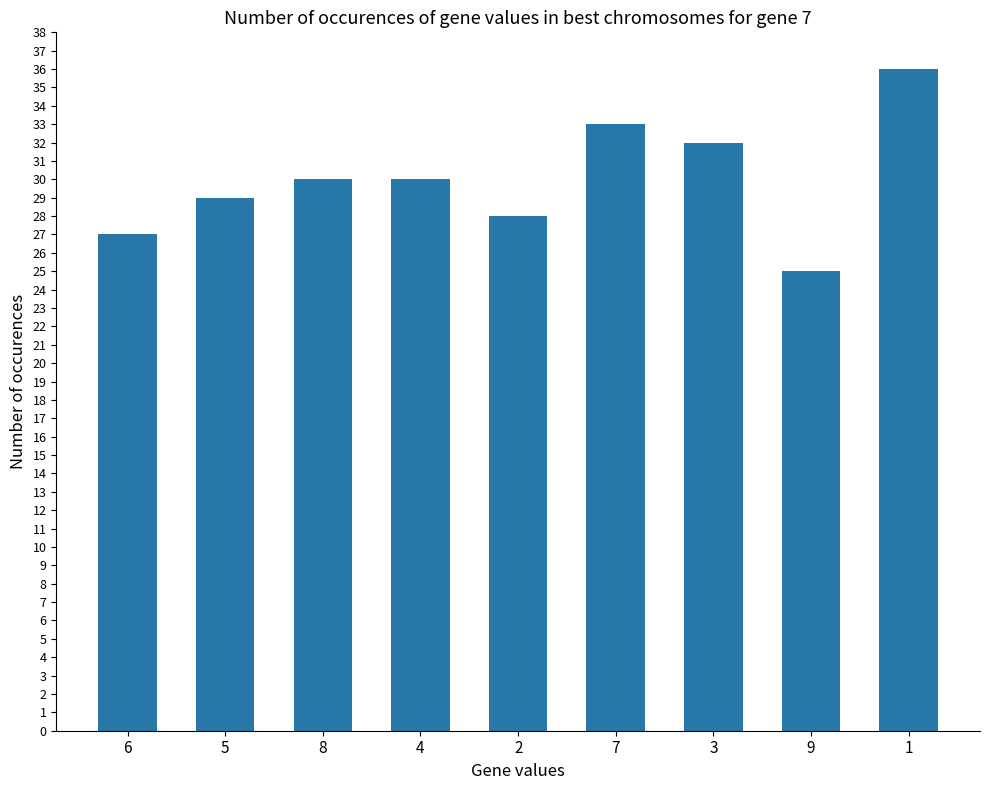

What position from the left is 7?

6